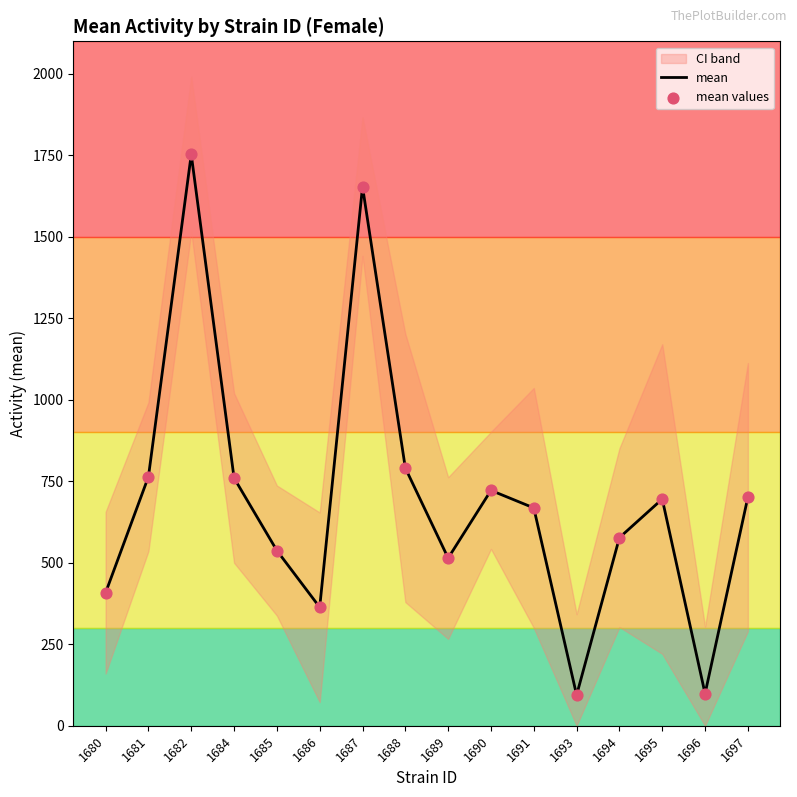

At how many categories does at least one series exceed 278?

14